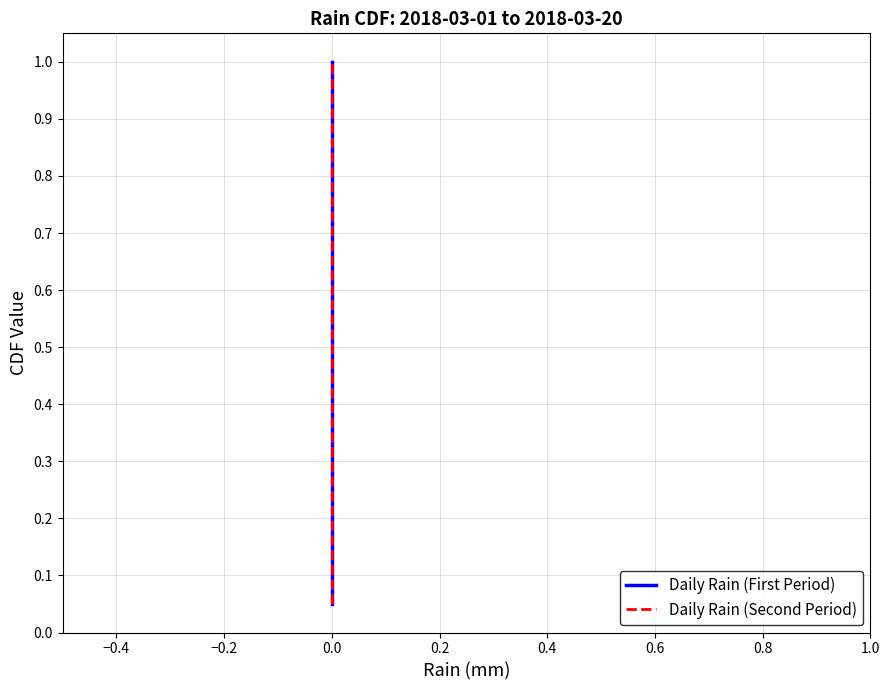

What is the average value of the Daily Rain (First Period) series?

0.5